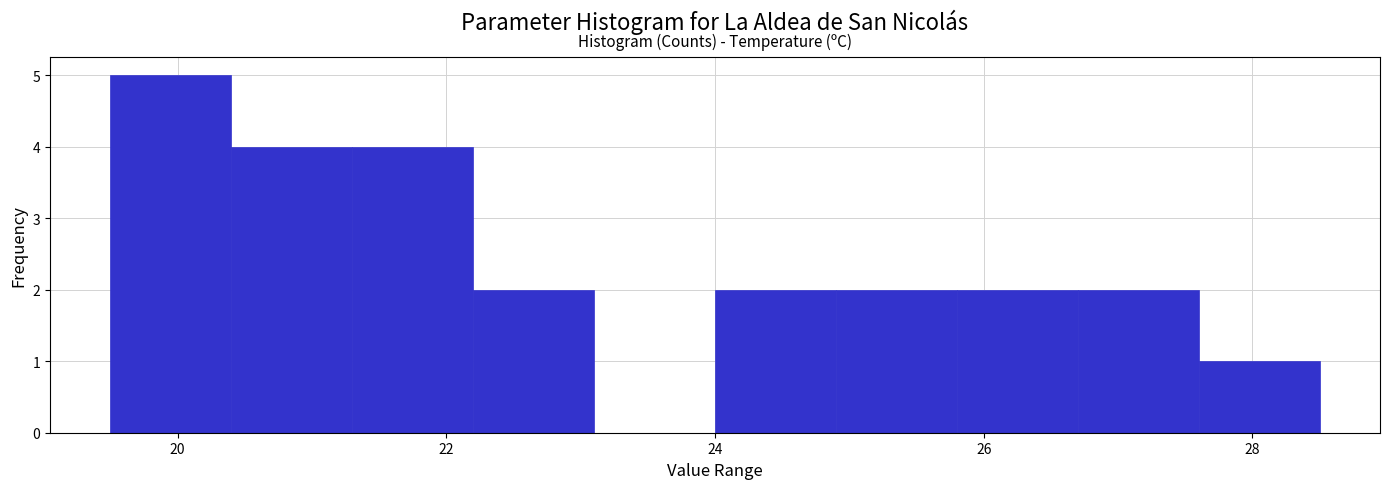

Reading left to right, transcribe this chart: for each bar, give the range it covers on the x-axis and its height. Neither the bar edges nor the heights are printed on the chart, so give them approximately, as read against the axes.

19.5 to 20.4: 5
20.4 to 21.3: 4
21.3 to 22.2: 4
22.2 to 23.1: 2
23.1 to 24.0: 0
24.0 to 24.9: 2
24.9 to 25.8: 2
25.8 to 26.7: 2
26.7 to 27.6: 2
27.6 to 28.5: 1